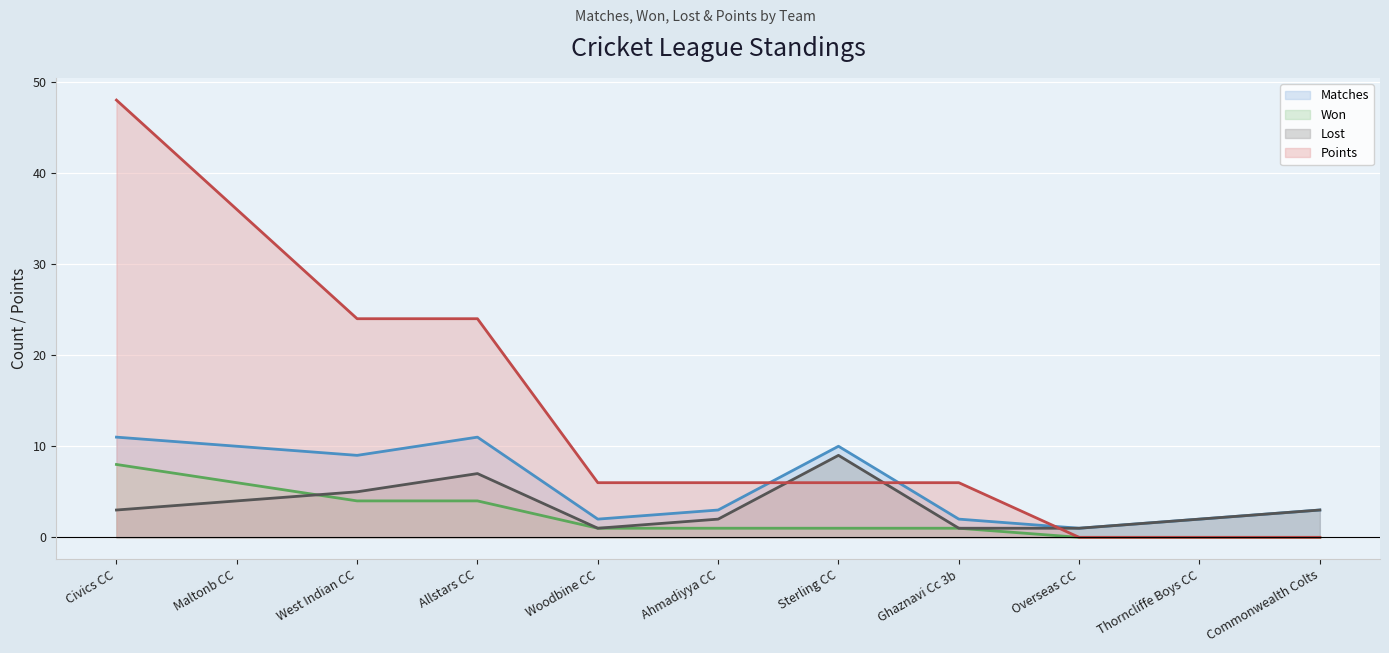

What is the sum of the Won values at West Indian CC and Allstars CC?

8